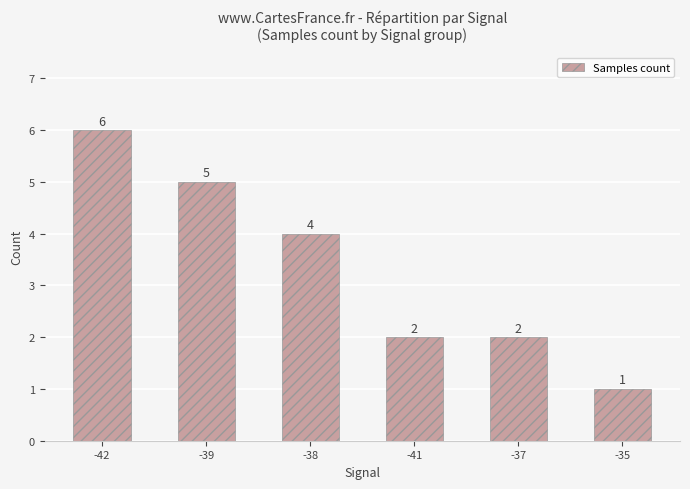

What is the change in value from -39 to -41?

-3